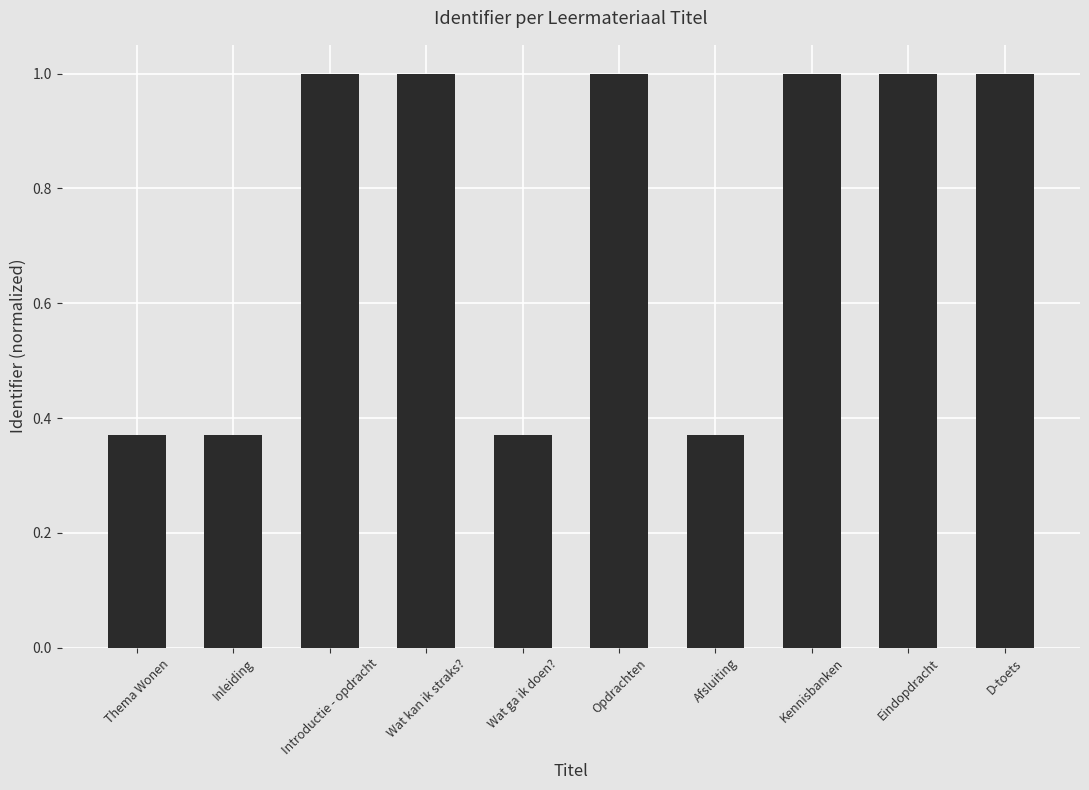

What is the change in value from Afsluiting to Eindopdracht?

+0.6